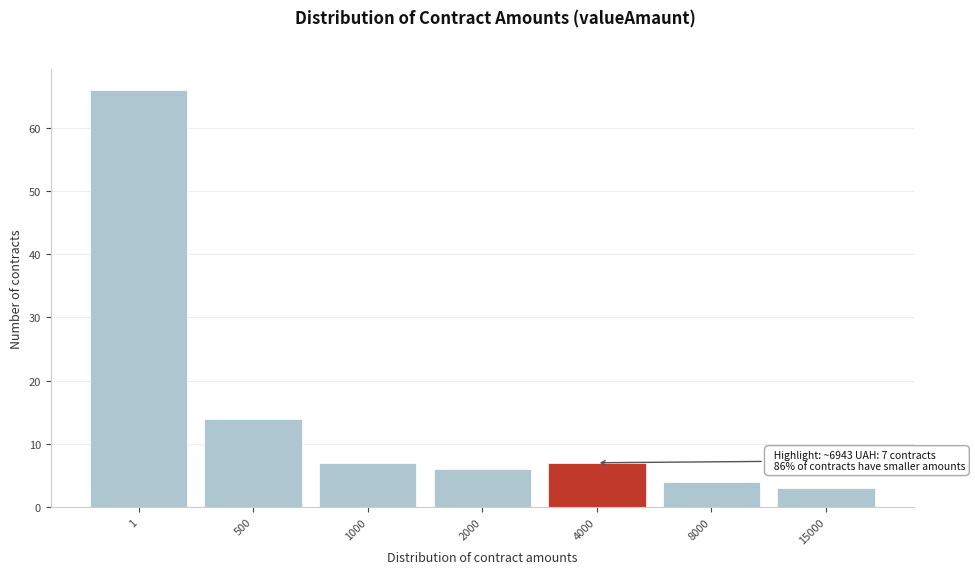

Reading right to left, extract all data points from this chart.

15000=3	8000=4	4000=7	2000=6	1000=7	500=14	1=66